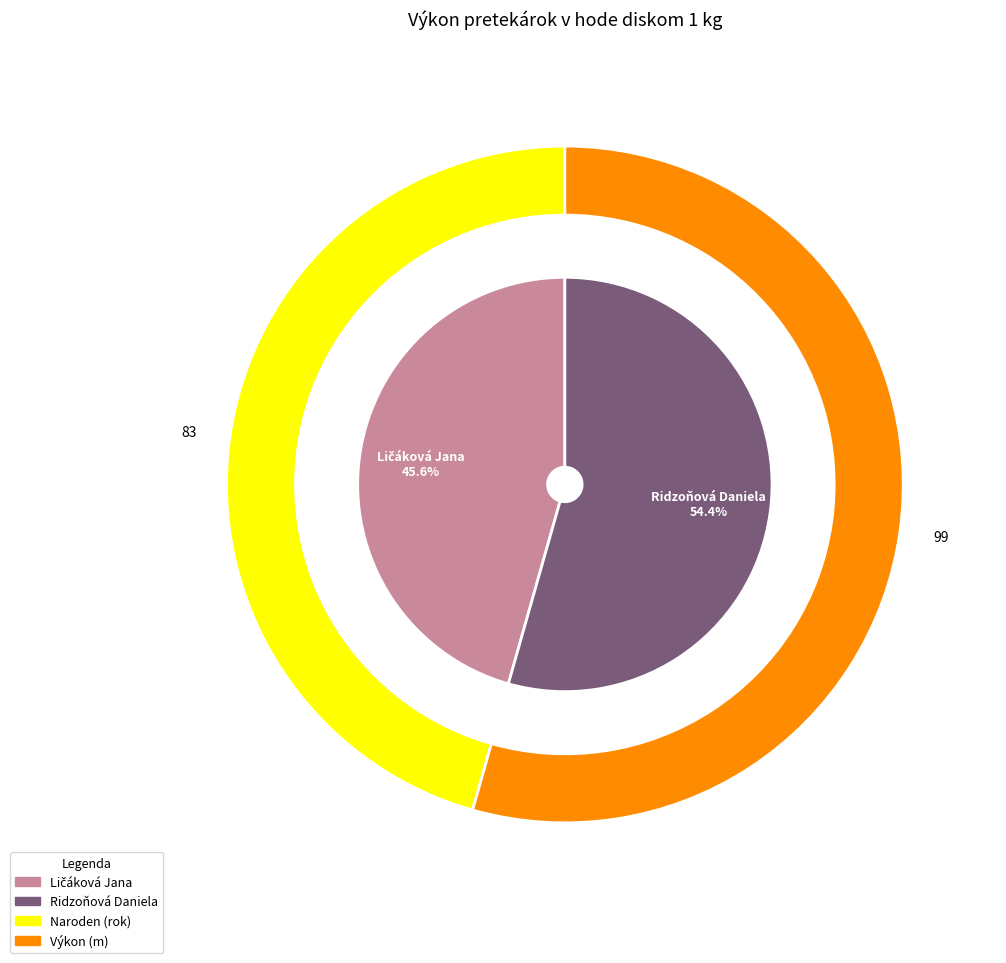

Which category has the biggest portion of the pie?

Ridzoňová Daniela